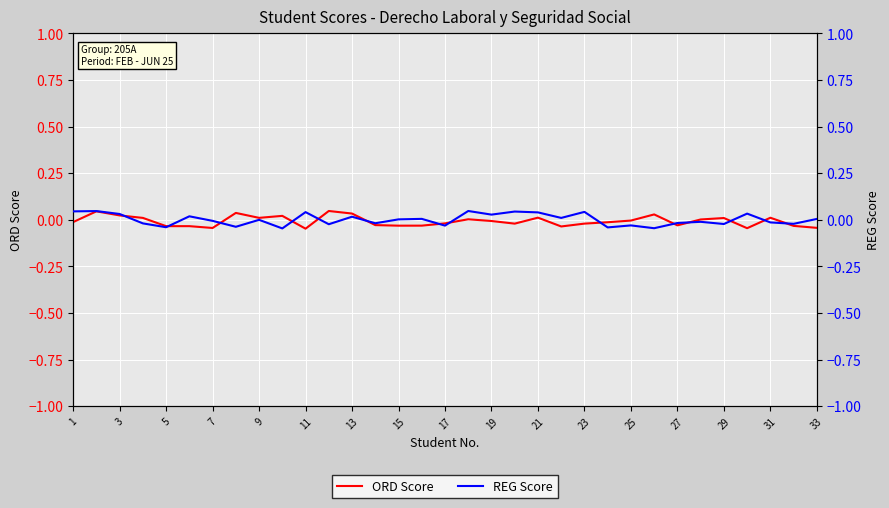

What is the difference between the second highest and second lowest values in the REG Score series?

0.1